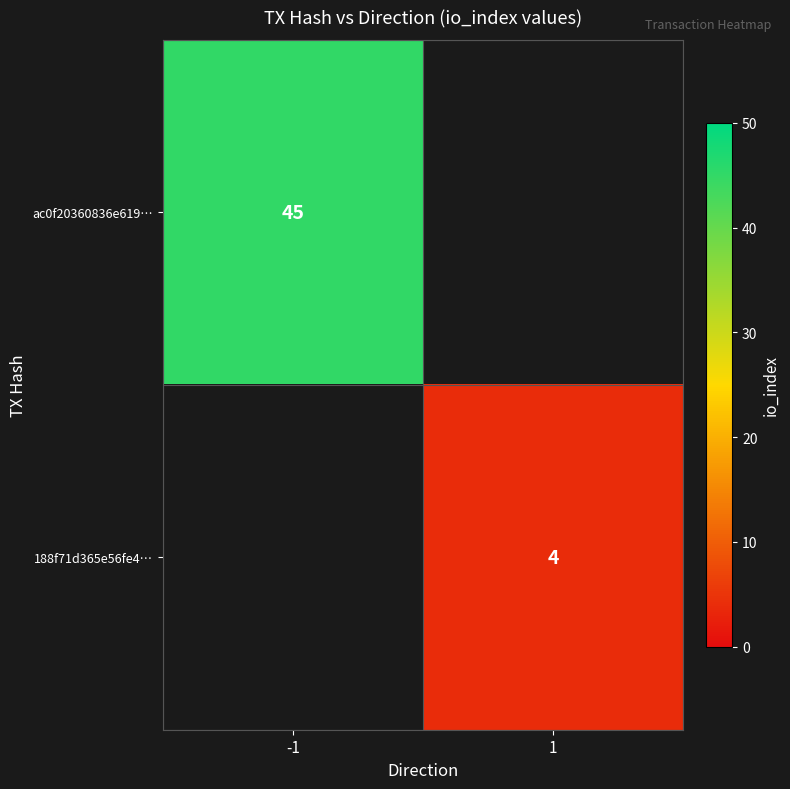

Is it true that 188f71d365e56fe4… equals 4 at 1?

True